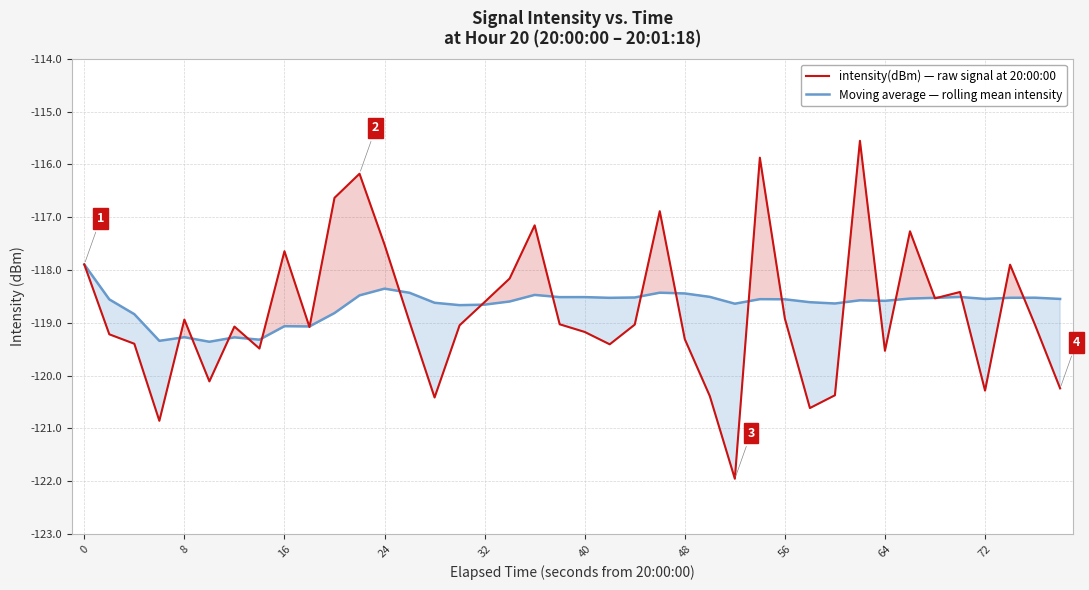

True or false: Moving average — rolling mean intensity has a value of -176.4 at 16.

False